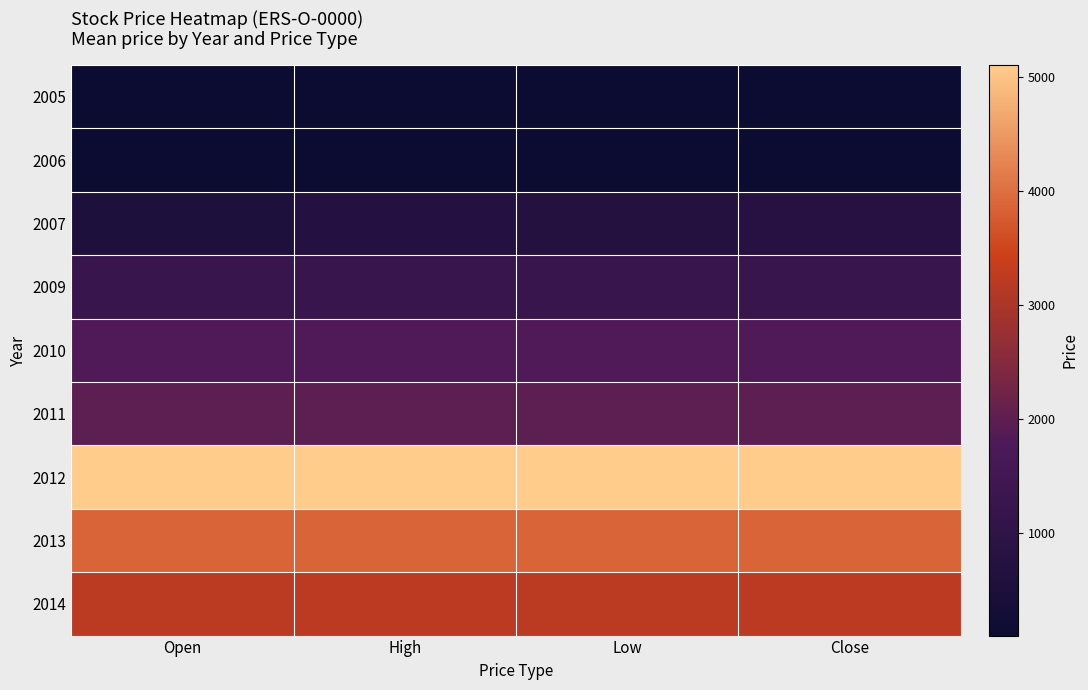

Which series has the largest total across all categories?

2012